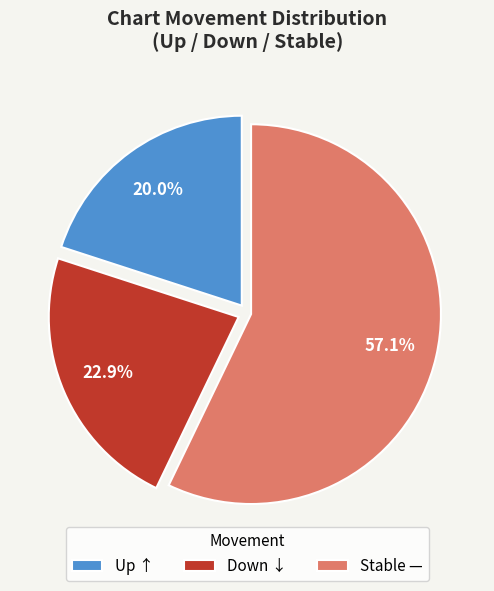

Rank the categories by value from highest to lowest.

Stable —, Down ↓, Up ↑